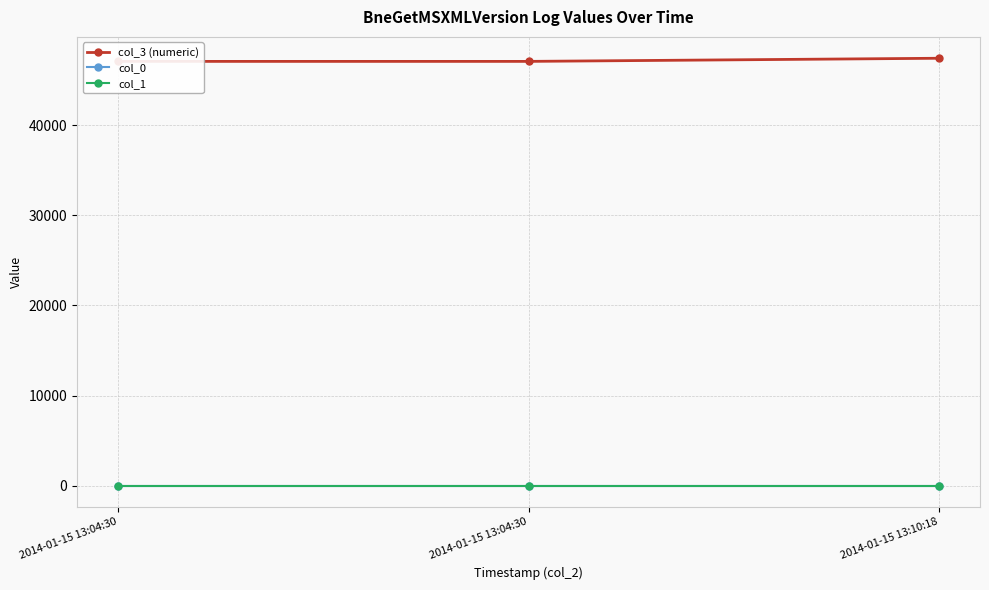

What is the average value of the col_0 series?

7.0